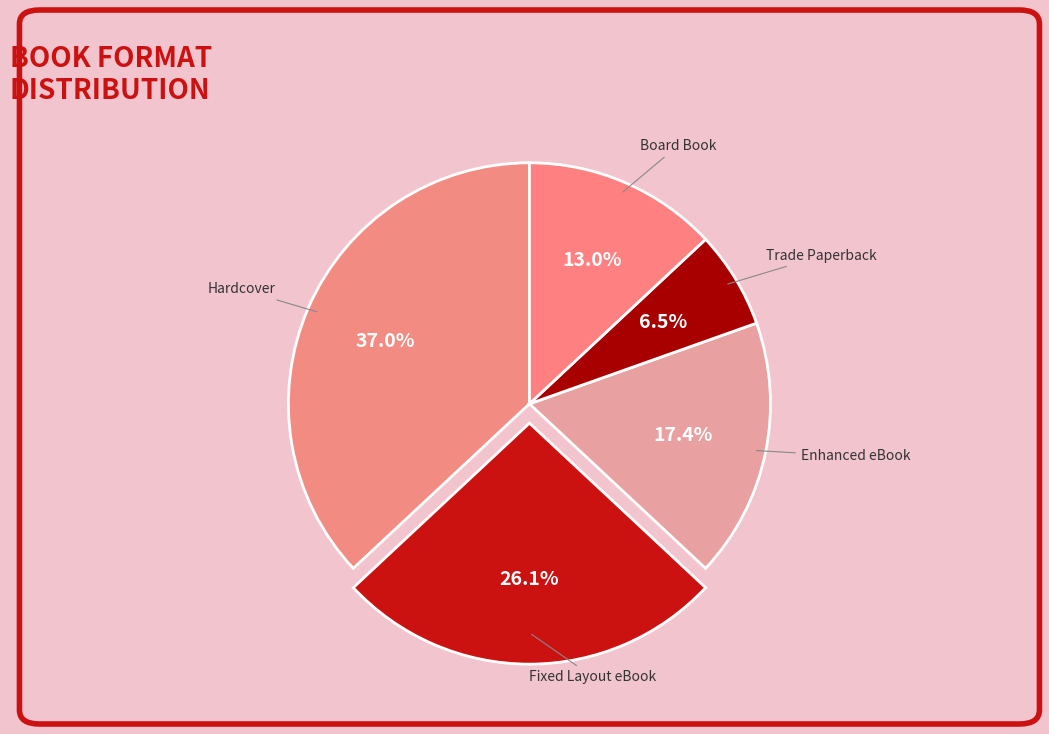

Between Hardcover and Enhanced eBook, which is larger?

Hardcover